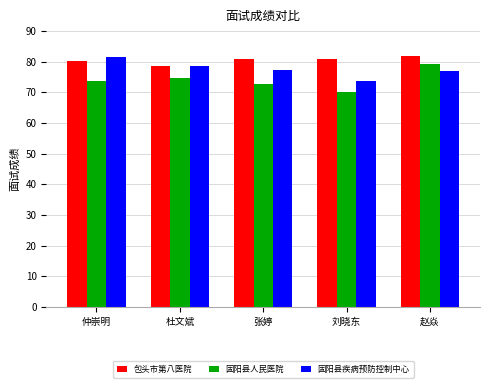

What is the difference between the second highest and minimum values in the 包头市第八医院 series?

2.2